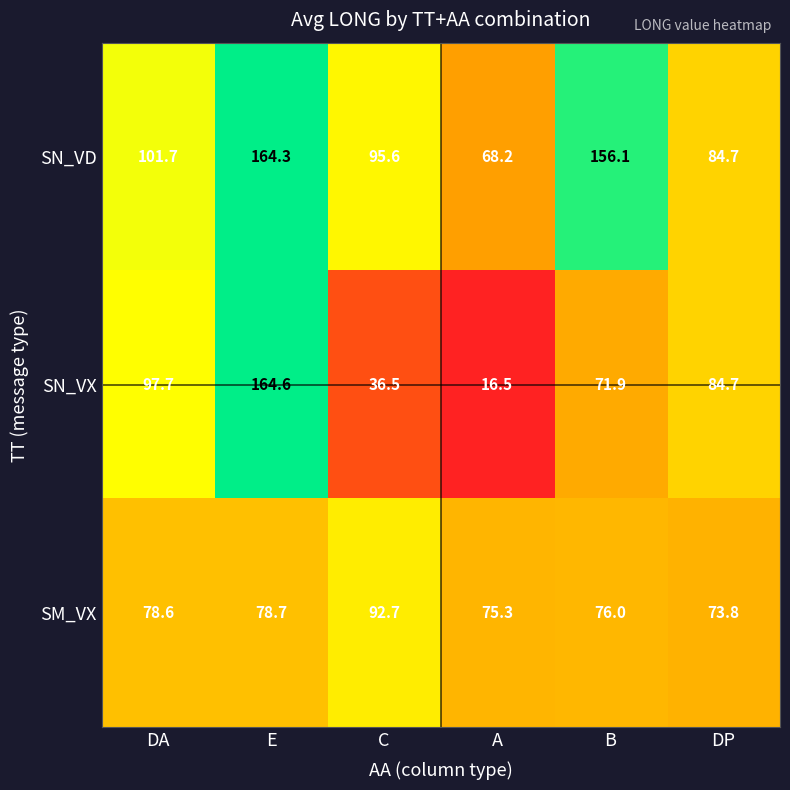

What is the maximum value for SN_VX?

164.6